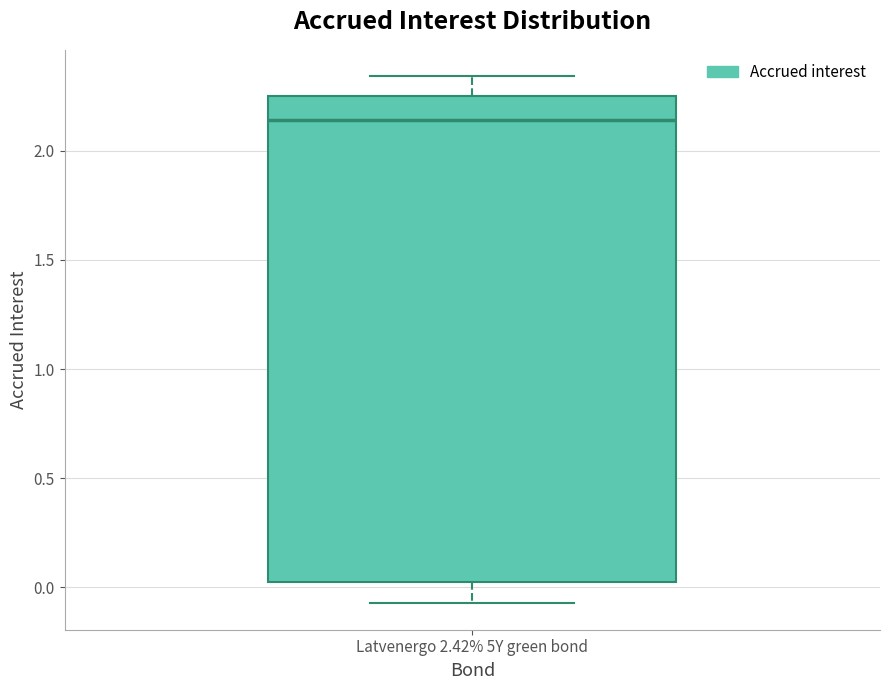

Read this box plot against the y-axis: the position of the median line, the range covered by the box, and the ends of both whiskers. The values are not printed on the chart, so give them approximately, as read against the axis.

median 2.15, box 0.00 to 2.25, whiskers -0.05 to 2.35